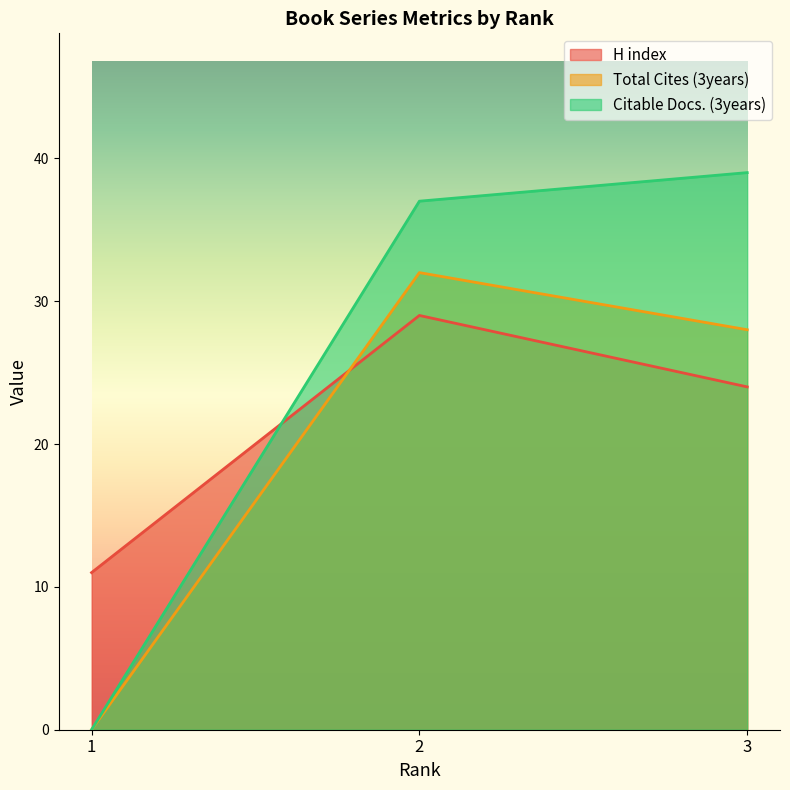

How many values in the Total Cites (3years) series are below 28?

1